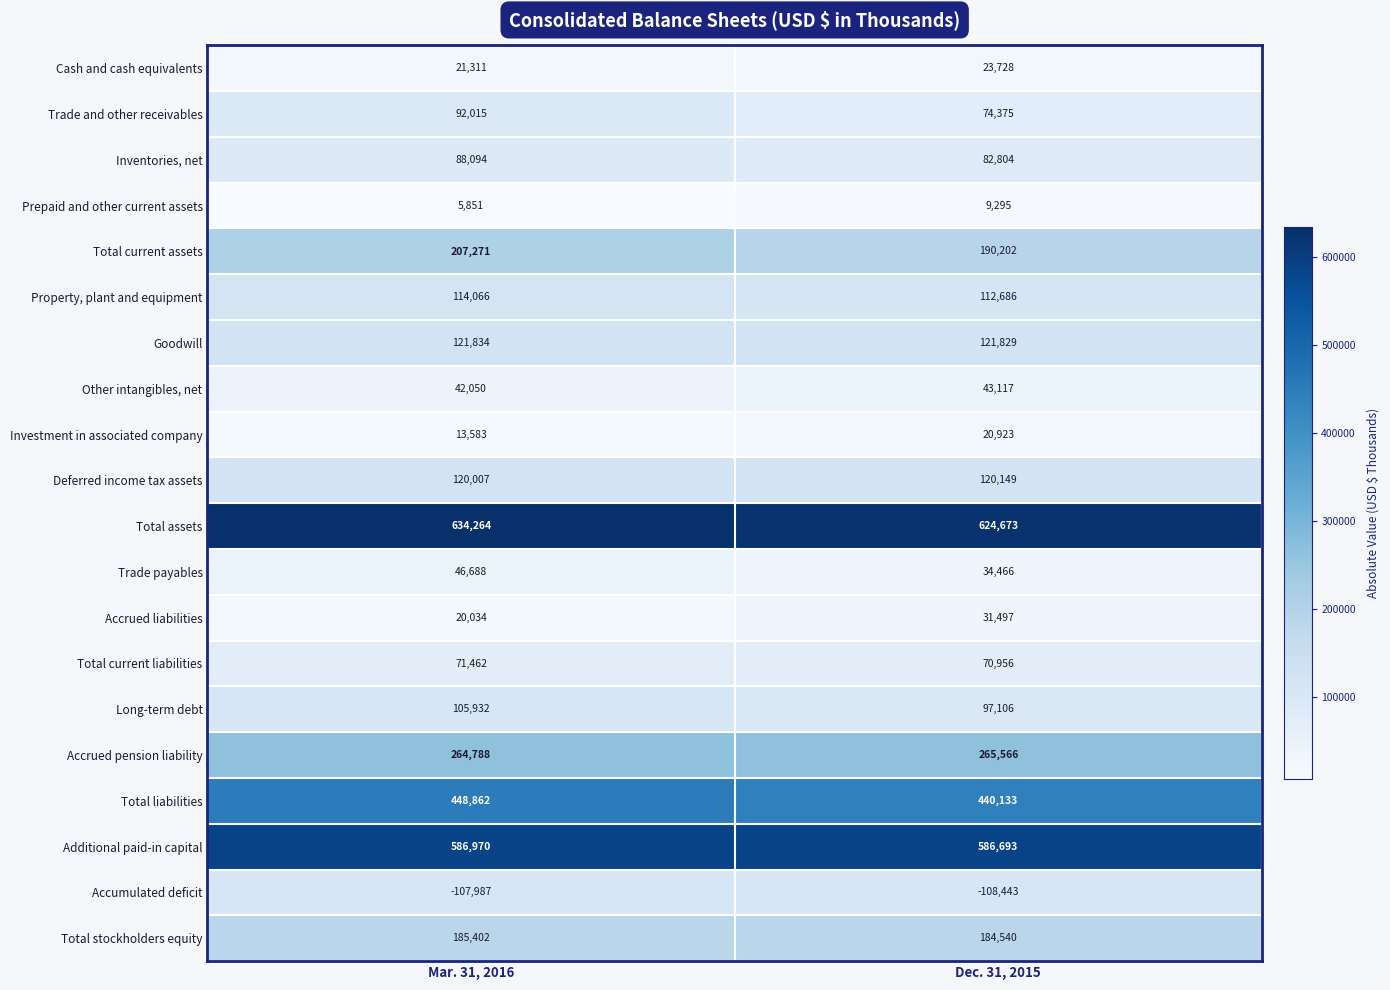

True or false: Total current assets has a value of 207271 at Mar. 31, 2016.

True